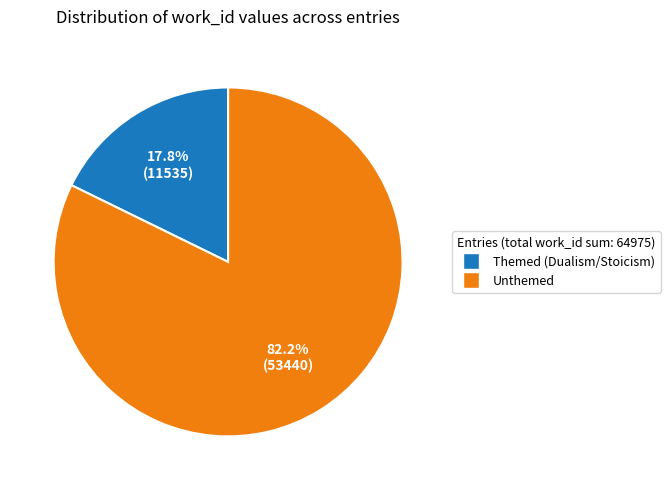

Does any single category account for the majority?

Yes